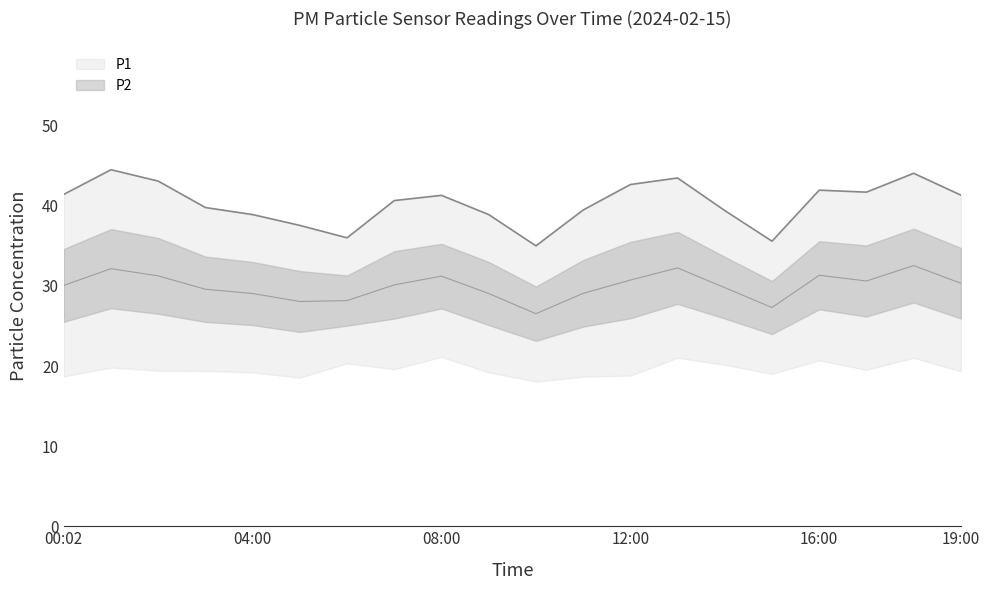

List the labels in order of value, largest first.

01:00, 18:00, 13:00, 02:00, 12:00, 16:00, 17:00, 00:02, 19:00, 08:00, 07:00, 03:00, 11:00, 14:00, 04:00, 09:00, 05:00, 06:00, 15:00, 10:00